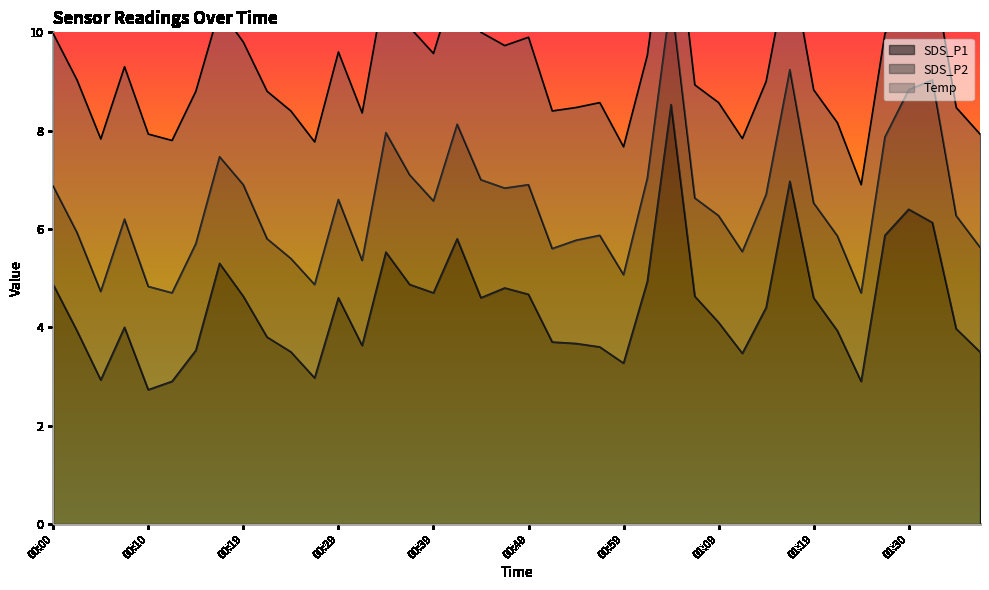

What is the minimum value shown in the chart?

1.7